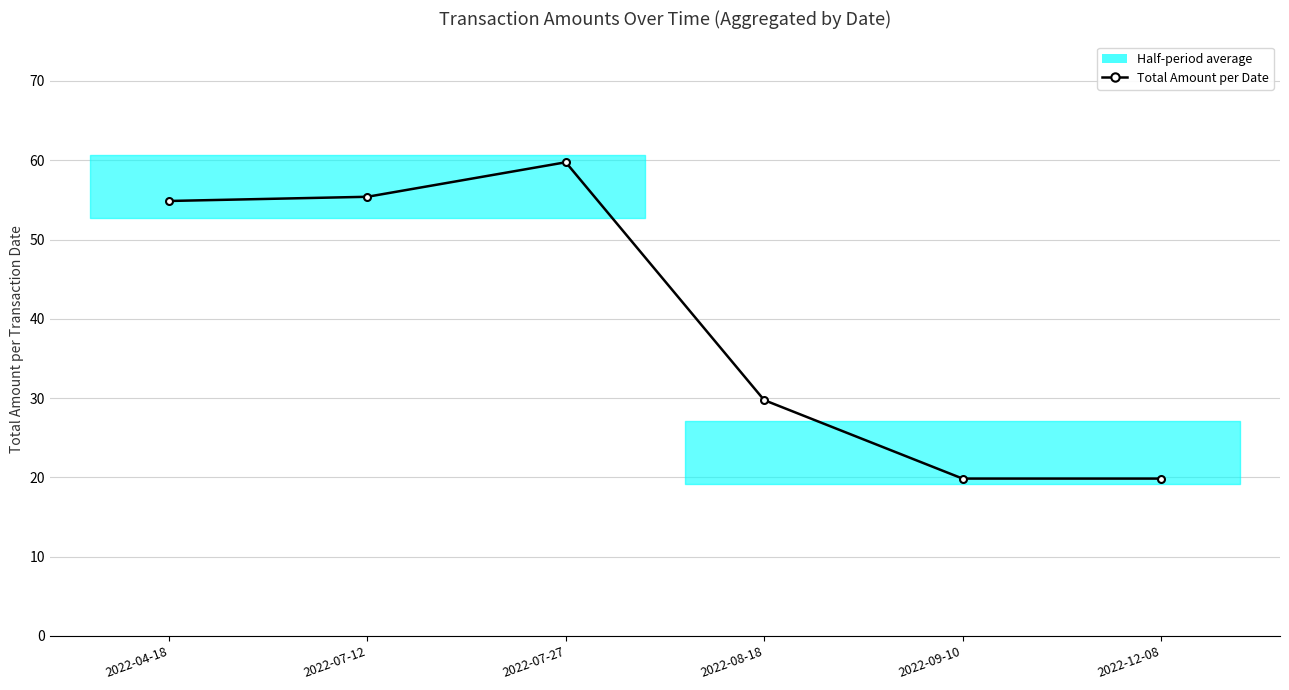

What is the change in value from 2022-04-18 to 2022-07-27?

+4.9